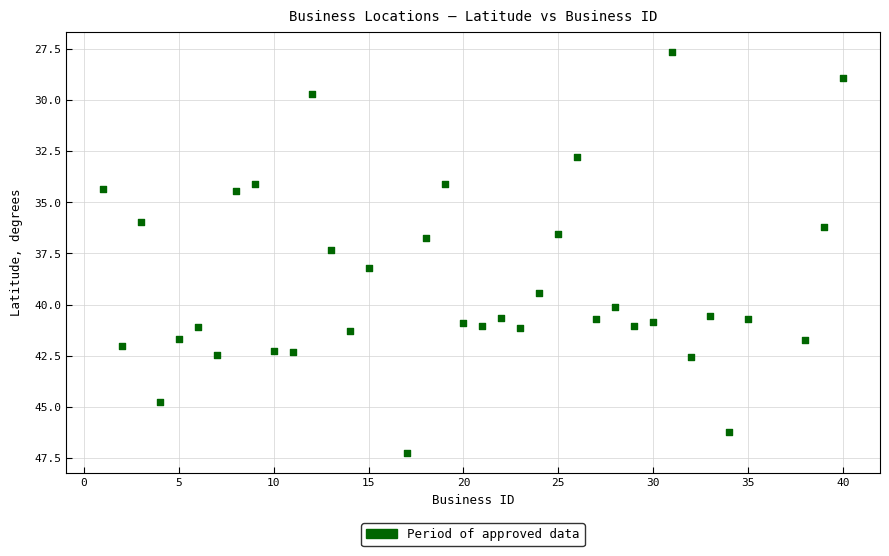

What is the range of Y values (max minus min)?

19.6